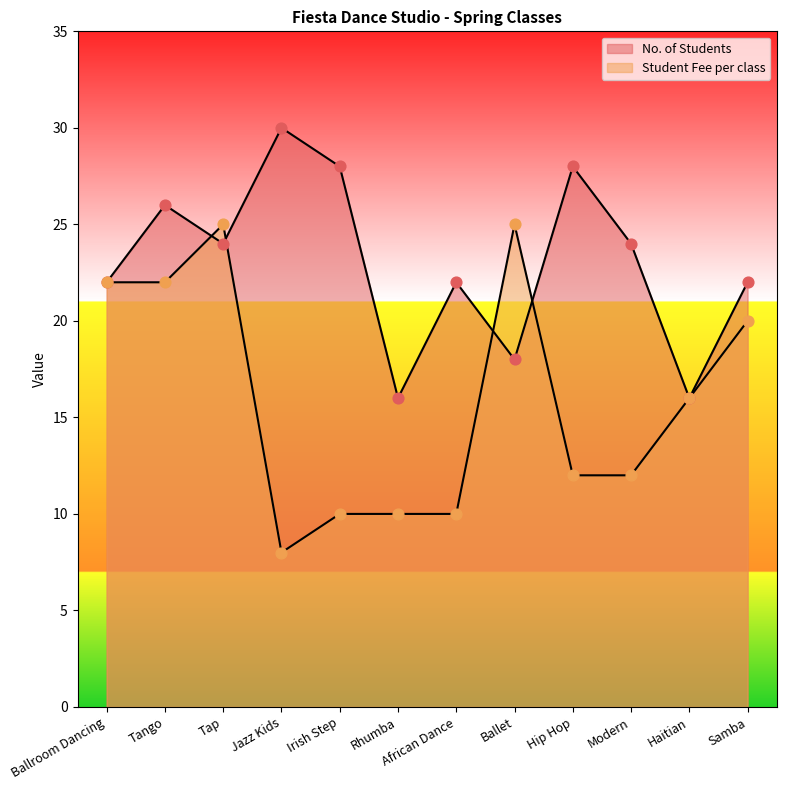

At how many categories does at least one series exceed 16?

10